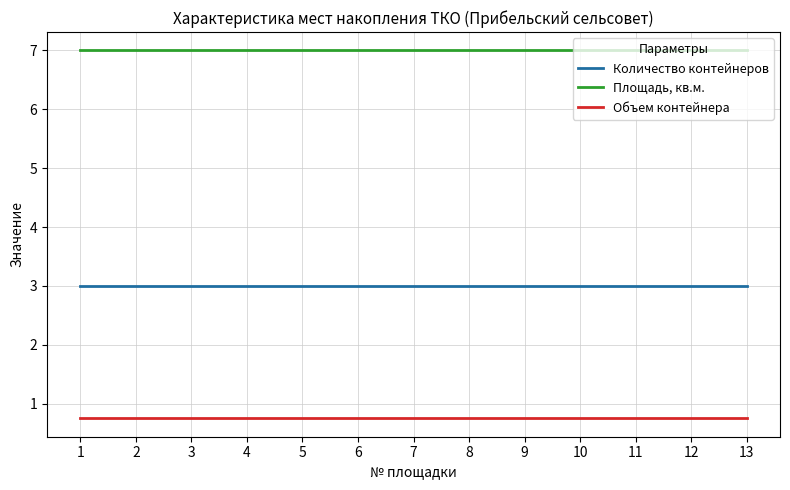

Rank the series at 9 from lowest to highest value.

Объем контейнера, Количество контейнеров, Площадь, кв.м.